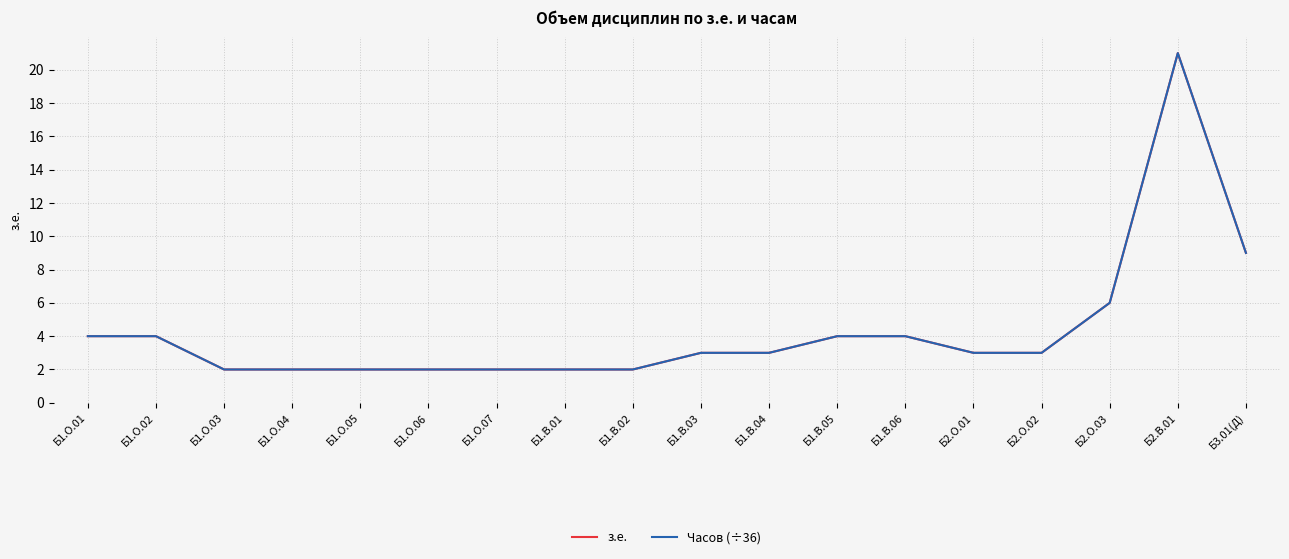

Reading left to right, extract all data points from this chart.

з.е.: 4	4	2	2	2	2	2	2	2	3	3	4	4	3	3	6	21	9
Часов (÷36): 4	4	2	2	2	2	2	2	2	3	3	4	4	3	3	6	21	9